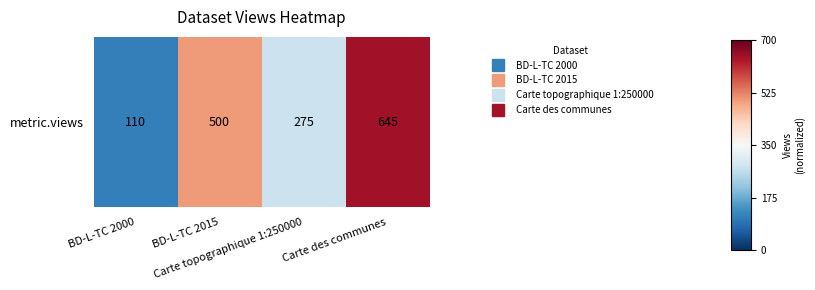

How many values are above zero?

2